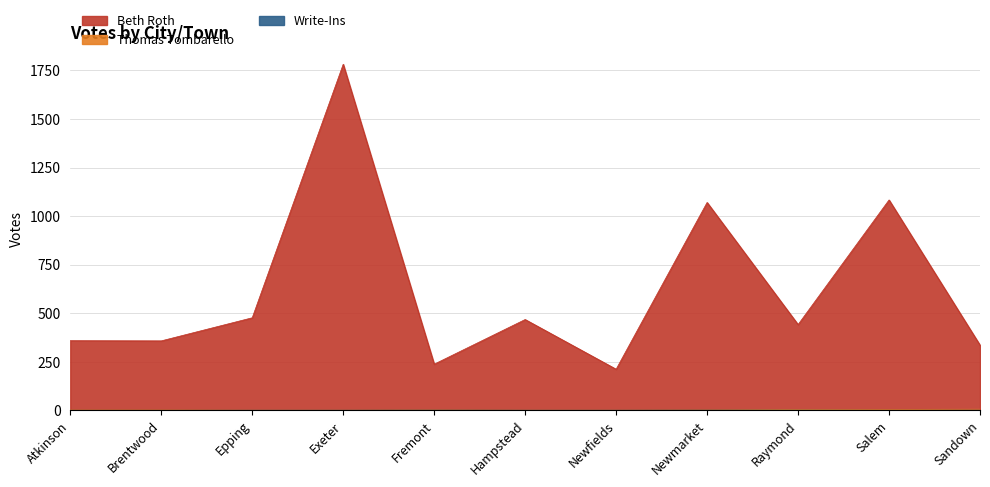

True or false: Beth Roth and Write-Ins intersect in this chart.

False